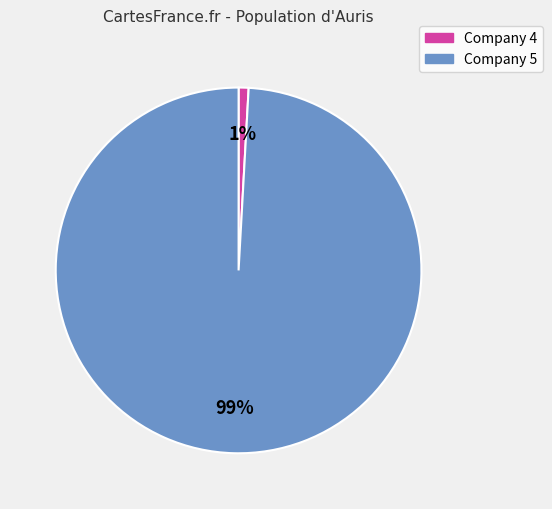

Is the sum of Company 4 and Company 5 greater than half?

Yes